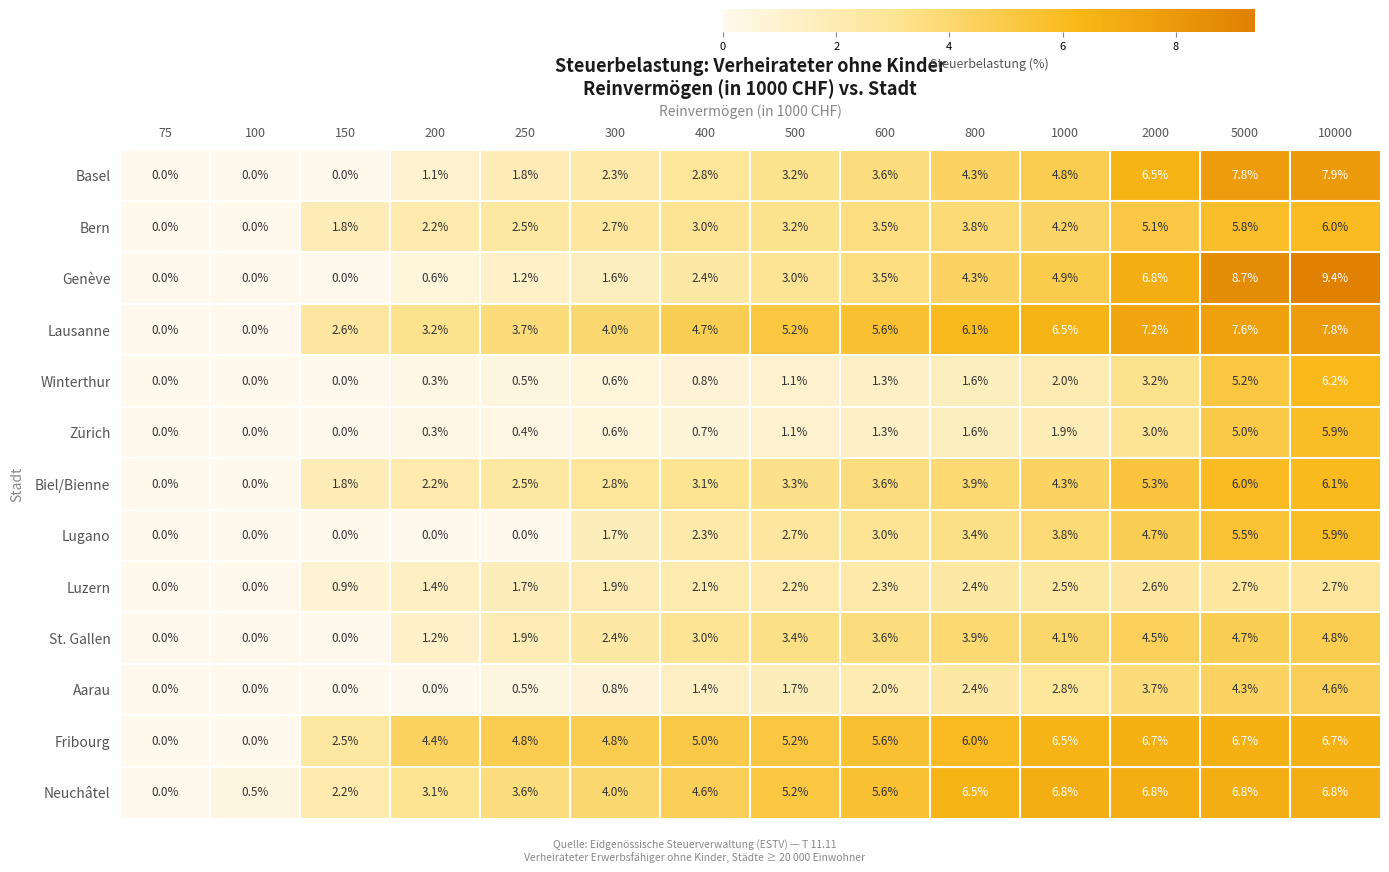

What is the sum of the Neuchâtel values at 5000 and 75?

6.8